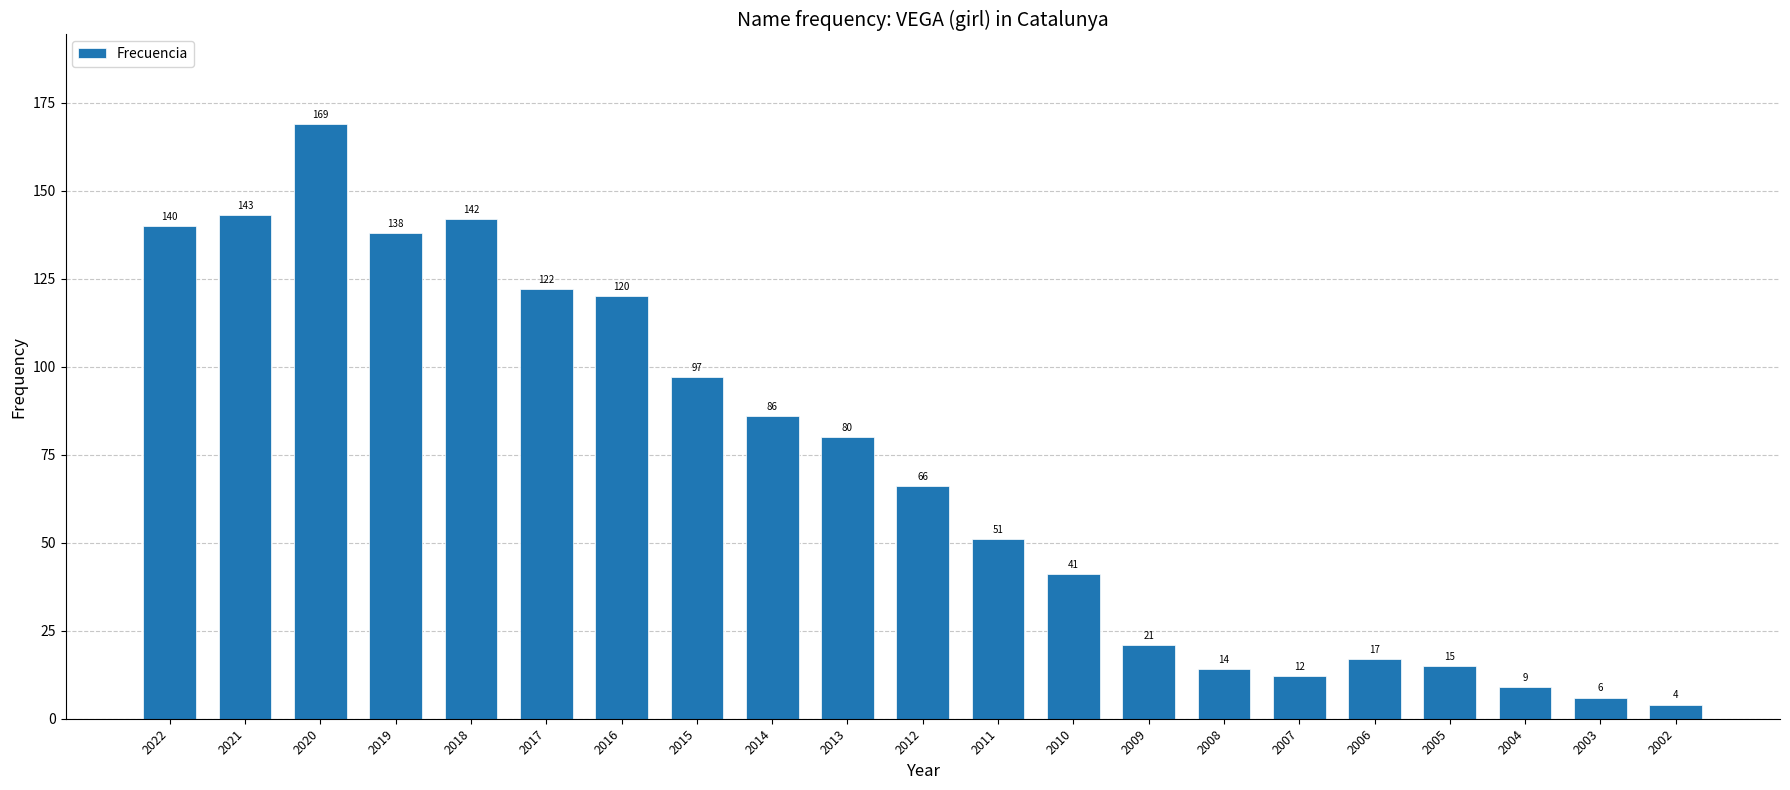

Between 2017 and 2018, which is larger?

2018